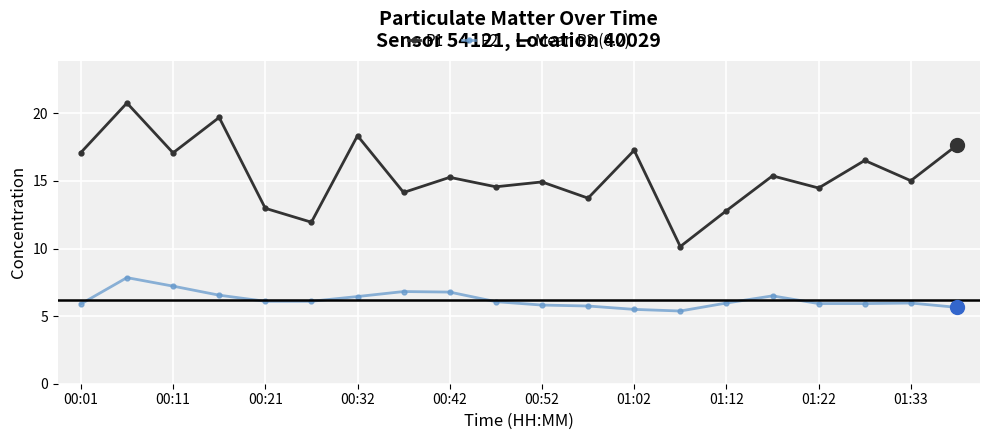

Between 01:07 and 01:27, which series saw the biggest shift?

P1